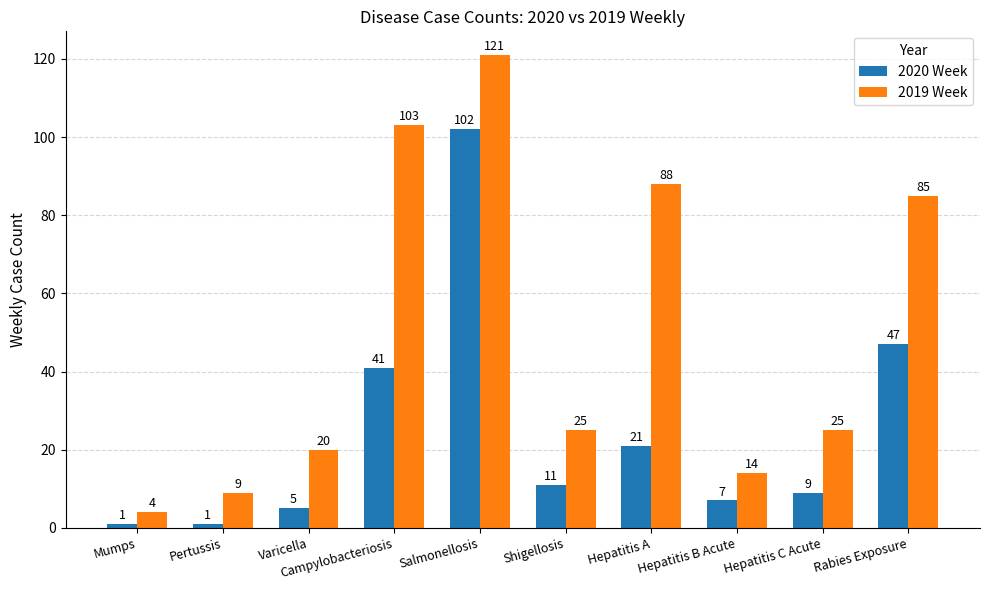

Reading left to right, list all the values displayed in this chart.

2020 Week: 1	1	5	41	102	11	21	7	9	47
2019 Week: 4	9	20	103	121	25	88	14	25	85